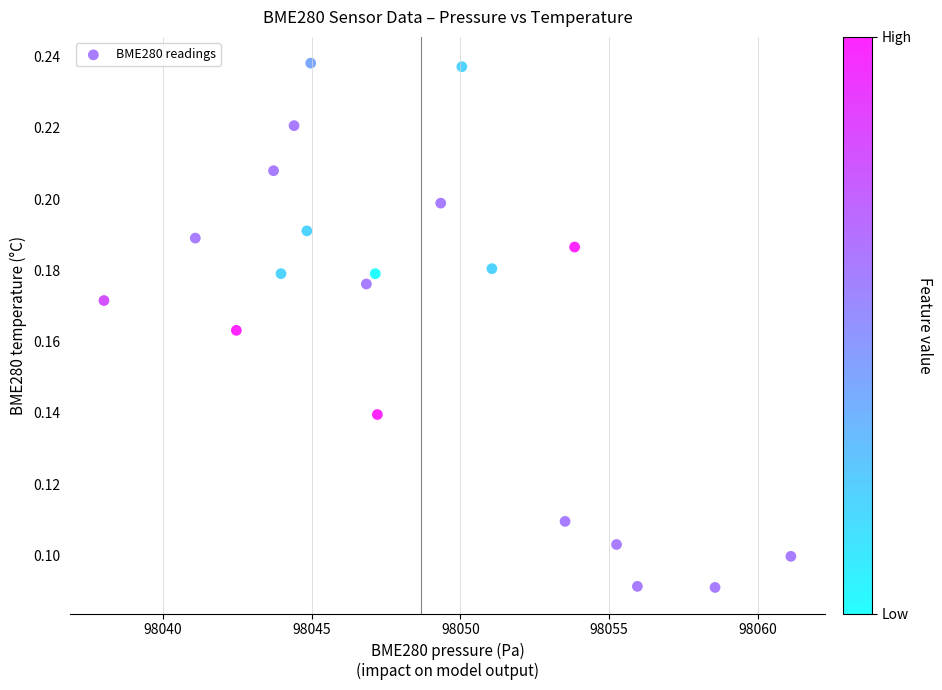

What is the range of X values (max minus min)?

23.1